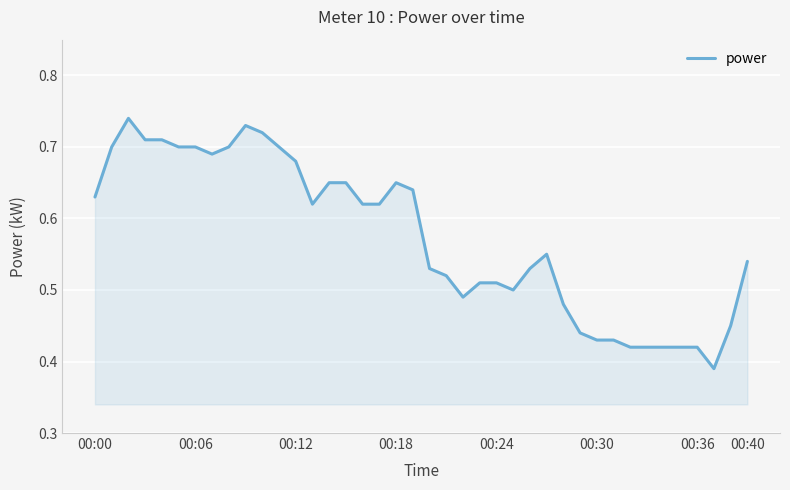

Is it true that the value at 00:24 is 0.7?

False